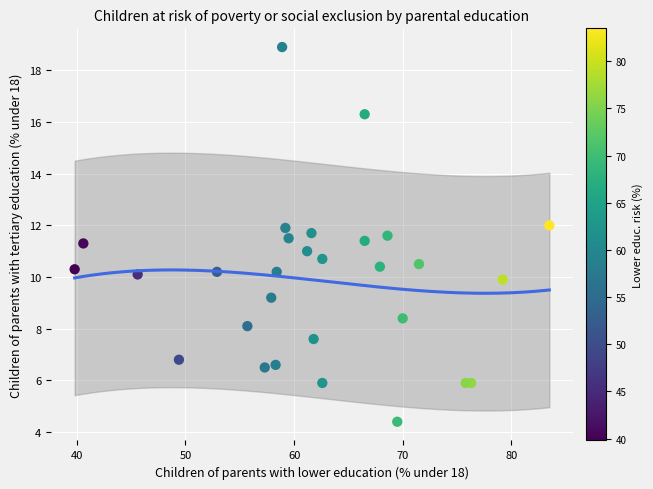

What is the range of Y values (max minus min)?

14.5